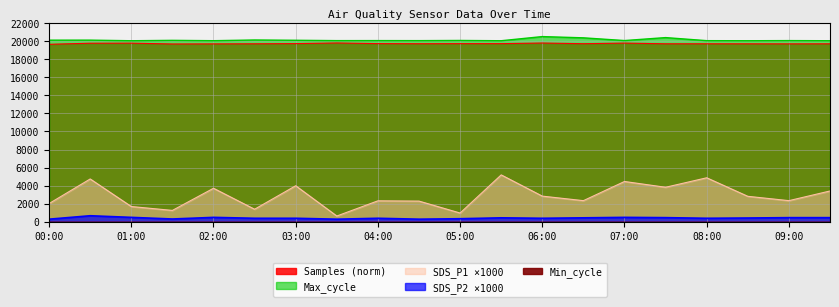

At how many categories does at least one series exceed 10258?

20